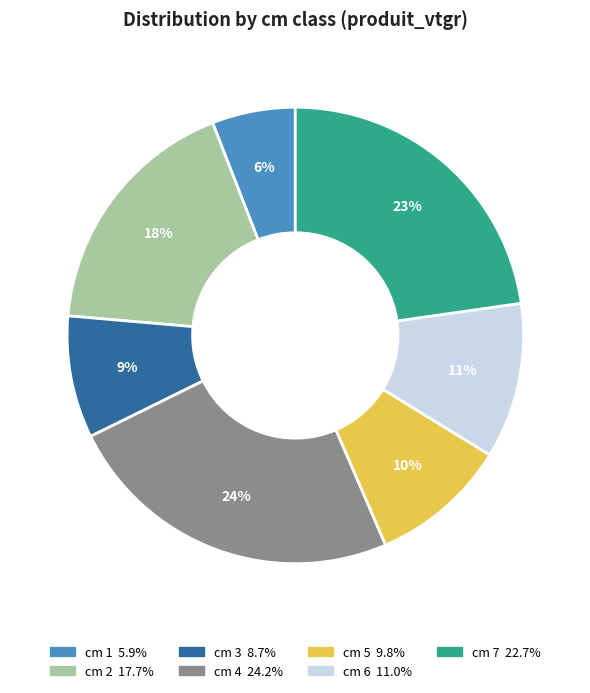

To the nearest percent, what is the average slice percentage?

14%